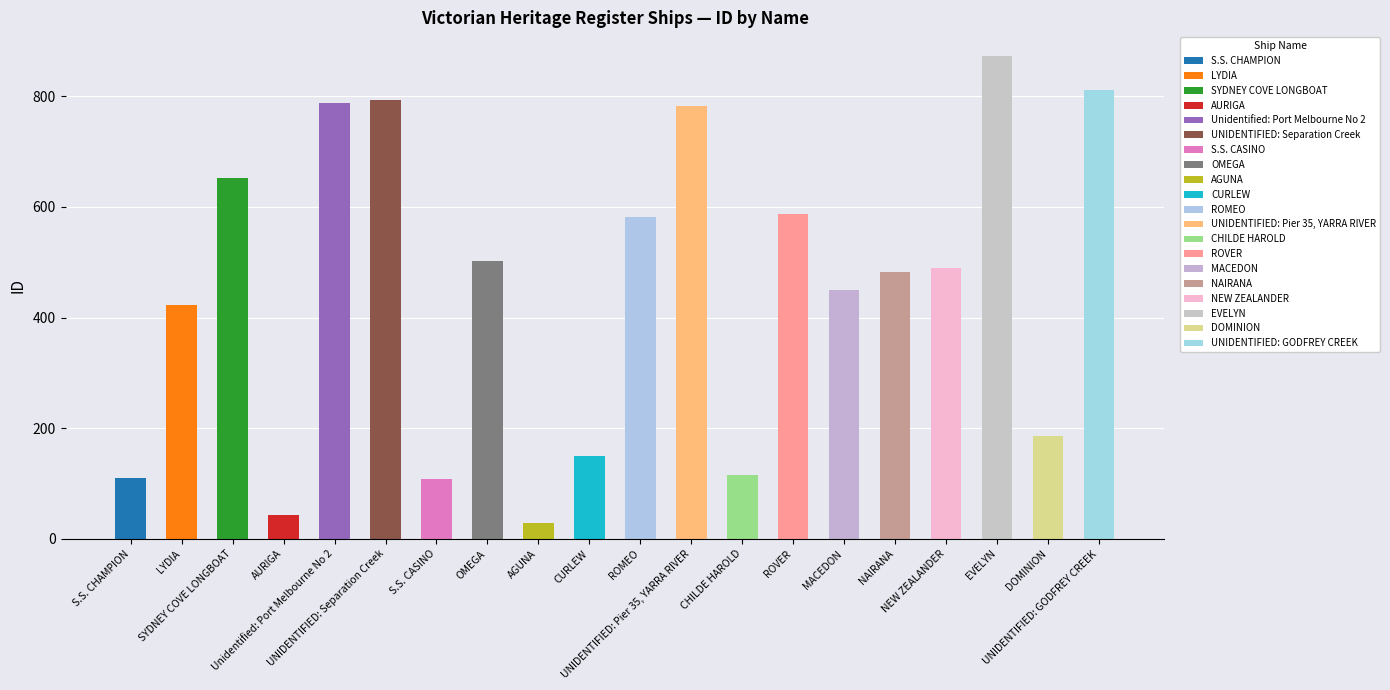

List the labels in order of value, smallest first.

AGUNA, AURIGA, S.S. CASINO, S.S. CHAMPION, CHILDE HAROLD, CURLEW, DOMINION, LYDIA, MACEDON, NAIRANA, NEW ZEALANDER, OMEGA, ROMEO, ROVER, SYDNEY COVE LONGBOAT, UNIDENTIFIED: Pier 35, YARRA RIVER, Unidentified: Port Melbourne No 2, UNIDENTIFIED: Separation Creek, UNIDENTIFIED: GODFREY CREEK, EVELYN